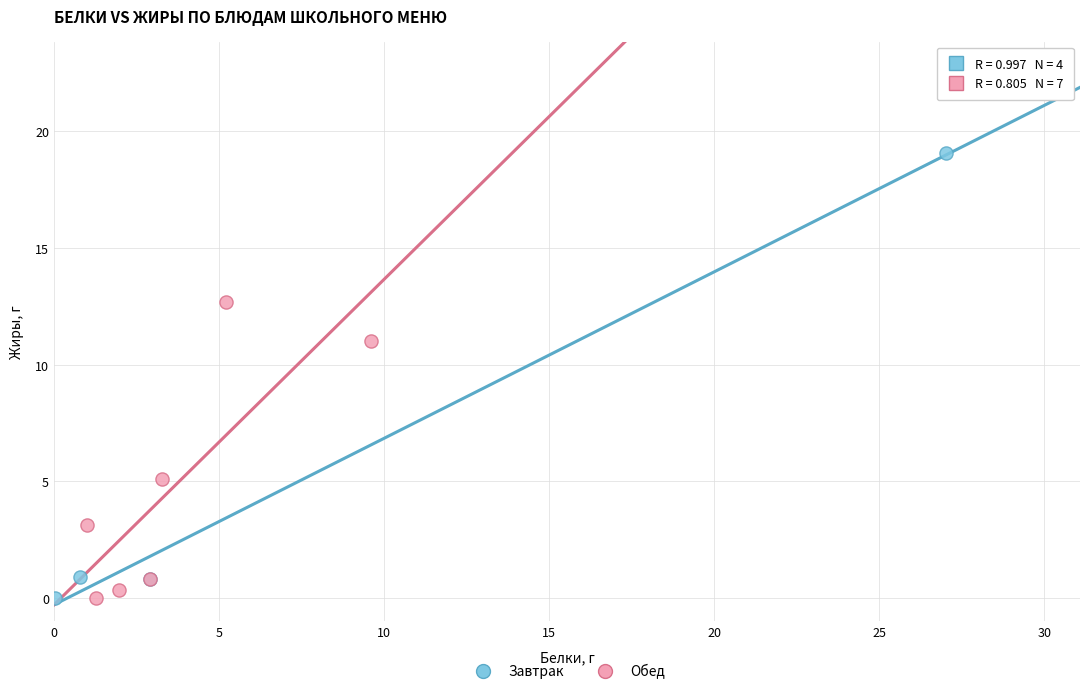

What are all the series names shown in the legend?

Завтрак, Обед